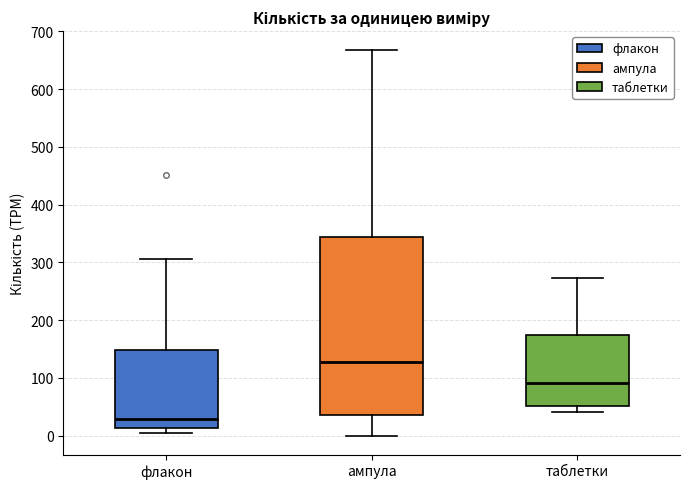

Reading left to right, read every box against the y-axis: the position of its median line, the range the box covers, and the ends of its whiskers. The values are not printed on the chart, so give them approximately, as read against the axis.

флакон: median 30, box 10 to 150, whiskers 0 to 310
ампула: median 130, box 40 to 340, whiskers 0 to 670
таблетки: median 90, box 50 to 170, whiskers 40 to 270